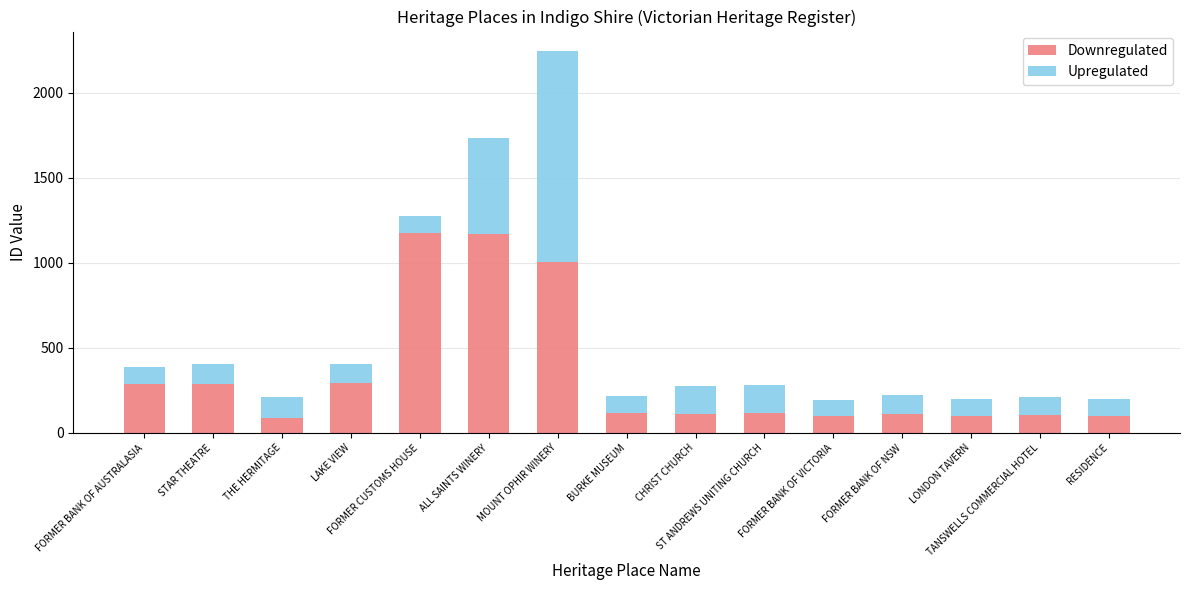

What is the difference between the second highest and minimum values in the Downregulated series?

1084